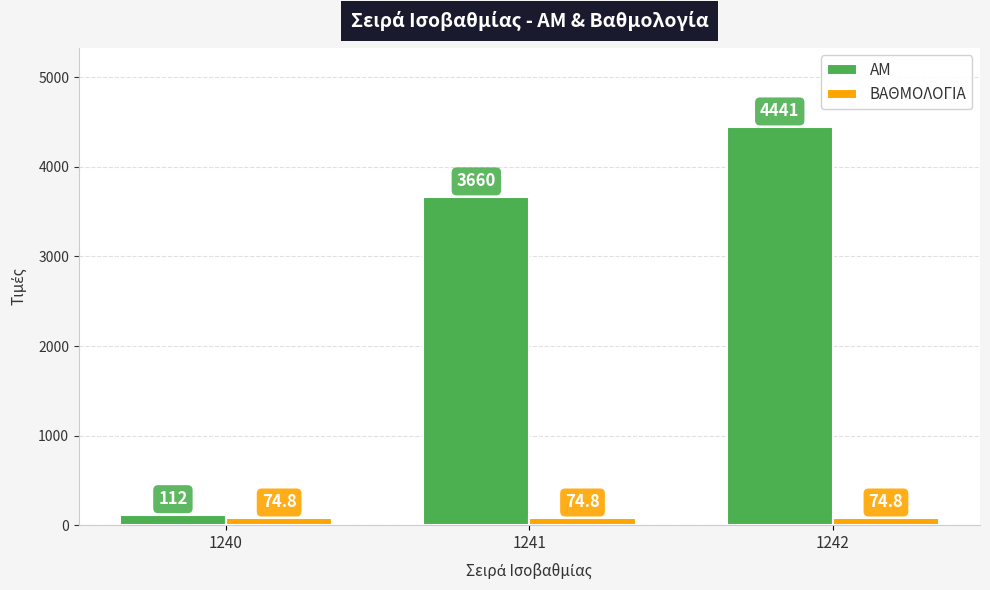

What is the difference between the highest and lowest values at 1242?

4366.2